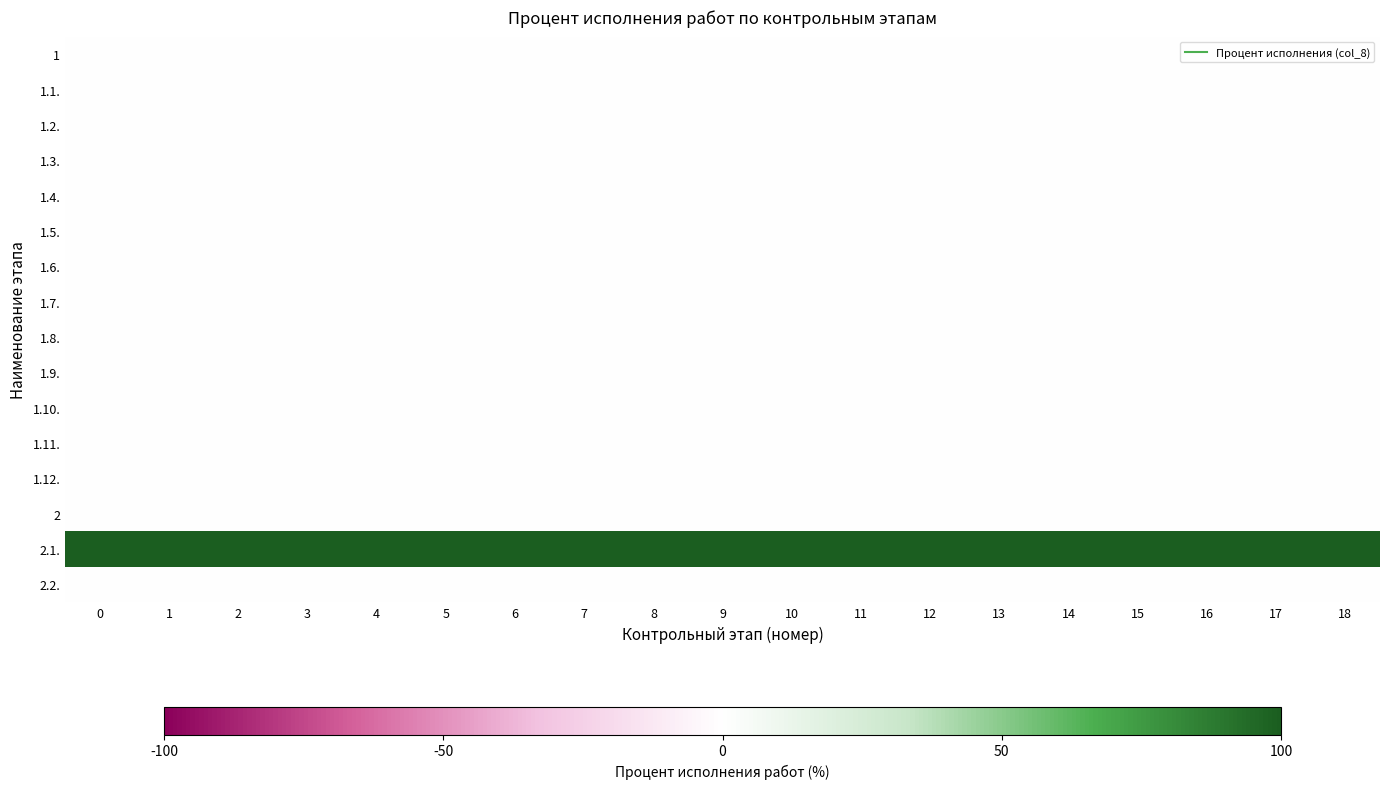

Reading left to right, list all the values displayed in this chart.

1: 0=0	1=0	2=0	3=0	4=0	5=0	6=0	7=0	8=0	9=0	10=0	11=0	12=0	13=0	14=0	15=0	16=0	17=0	18=0
1.1.: 0=0	1=0	2=0	3=0	4=0	5=0	6=0	7=0	8=0	9=0	10=0	11=0	12=0	13=0	14=0	15=0	16=0	17=0	18=0
1.2.: 0=0	1=0	2=0	3=0	4=0	5=0	6=0	7=0	8=0	9=0	10=0	11=0	12=0	13=0	14=0	15=0	16=0	17=0	18=0
1.3.: 0=0	1=0	2=0	3=0	4=0	5=0	6=0	7=0	8=0	9=0	10=0	11=0	12=0	13=0	14=0	15=0	16=0	17=0	18=0
1.4.: 0=0	1=0	2=0	3=0	4=0	5=0	6=0	7=0	8=0	9=0	10=0	11=0	12=0	13=0	14=0	15=0	16=0	17=0	18=0
1.5.: 0=0	1=0	2=0	3=0	4=0	5=0	6=0	7=0	8=0	9=0	10=0	11=0	12=0	13=0	14=0	15=0	16=0	17=0	18=0
1.6.: 0=0	1=0	2=0	3=0	4=0	5=0	6=0	7=0	8=0	9=0	10=0	11=0	12=0	13=0	14=0	15=0	16=0	17=0	18=0
1.7.: 0=0	1=0	2=0	3=0	4=0	5=0	6=0	7=0	8=0	9=0	10=0	11=0	12=0	13=0	14=0	15=0	16=0	17=0	18=0
1.8.: 0=0	1=0	2=0	3=0	4=0	5=0	6=0	7=0	8=0	9=0	10=0	11=0	12=0	13=0	14=0	15=0	16=0	17=0	18=0
1.9.: 0=0	1=0	2=0	3=0	4=0	5=0	6=0	7=0	8=0	9=0	10=0	11=0	12=0	13=0	14=0	15=0	16=0	17=0	18=0
1.10.: 0=0	1=0	2=0	3=0	4=0	5=0	6=0	7=0	8=0	9=0	10=0	11=0	12=0	13=0	14=0	15=0	16=0	17=0	18=0
1.11.: 0=0	1=0	2=0	3=0	4=0	5=0	6=0	7=0	8=0	9=0	10=0	11=0	12=0	13=0	14=0	15=0	16=0	17=0	18=0
1.12.: 0=0	1=0	2=0	3=0	4=0	5=0	6=0	7=0	8=0	9=0	10=0	11=0	12=0	13=0	14=0	15=0	16=0	17=0	18=0
2: 0=0	1=0	2=0	3=0	4=0	5=0	6=0	7=0	8=0	9=0	10=0	11=0	12=0	13=0	14=0	15=0	16=0	17=0	18=0
2.1.: 0=1	1=1	2=1	3=1	4=1	5=1	6=1	7=1	8=1	9=1	10=1	11=1	12=1	13=1	14=1	15=1	16=1	17=1	18=1
2.2.: 0=0	1=0	2=0	3=0	4=0	5=0	6=0	7=0	8=0	9=0	10=0	11=0	12=0	13=0	14=0	15=0	16=0	17=0	18=0